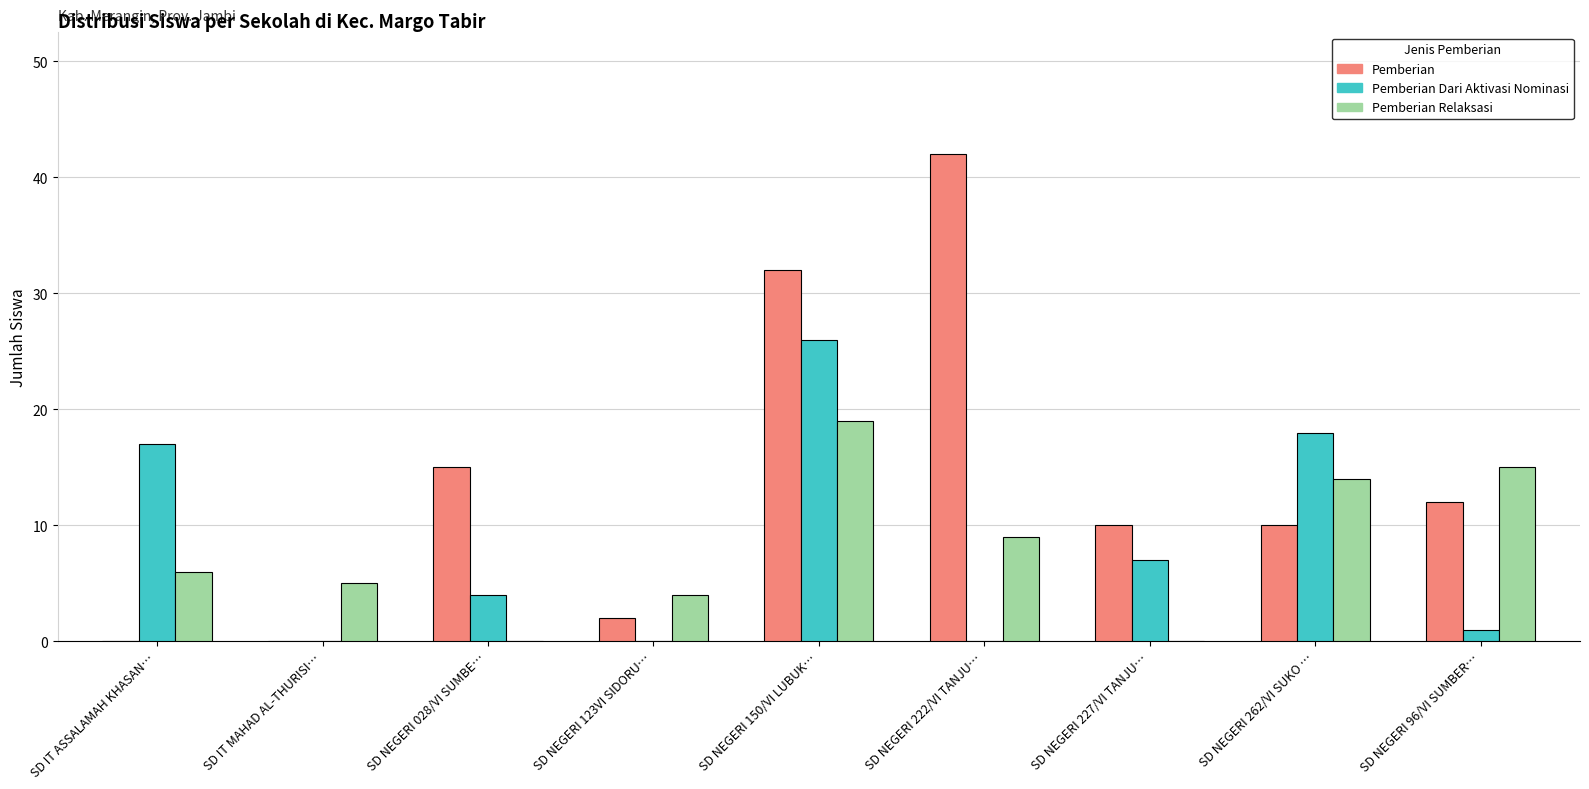

Where is Pemberian Relaksasi nearest to the value 9?

SD NEGERI 222/VI TANJU…